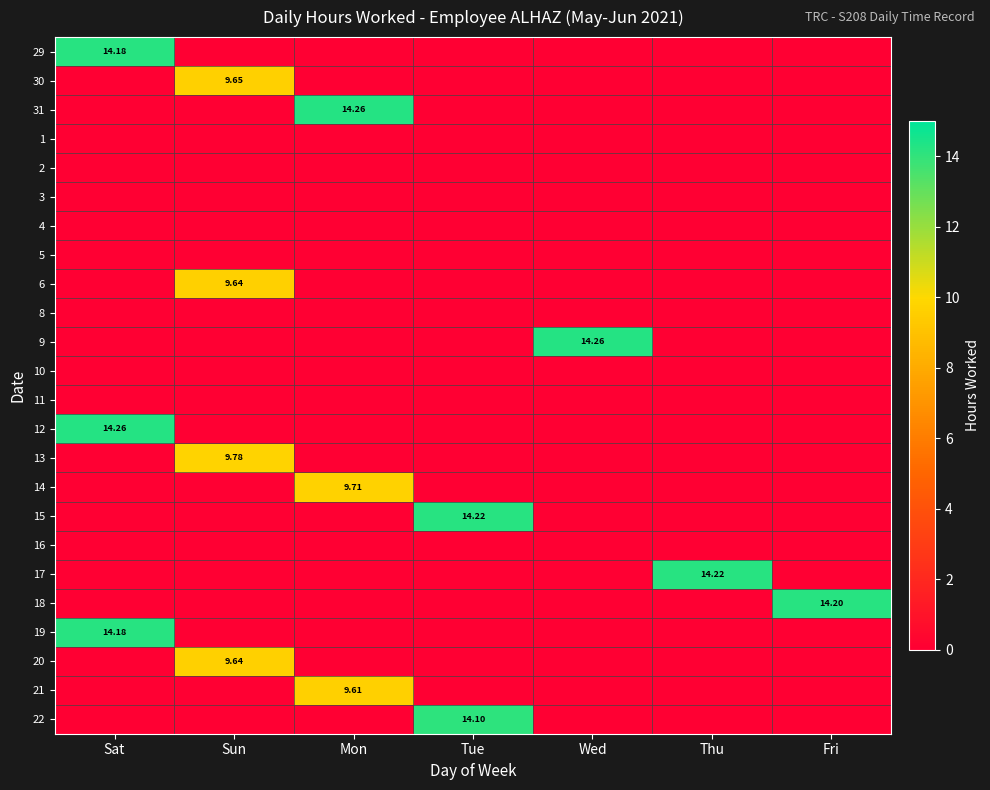

At which label does 4 reach its minimum?

Sat